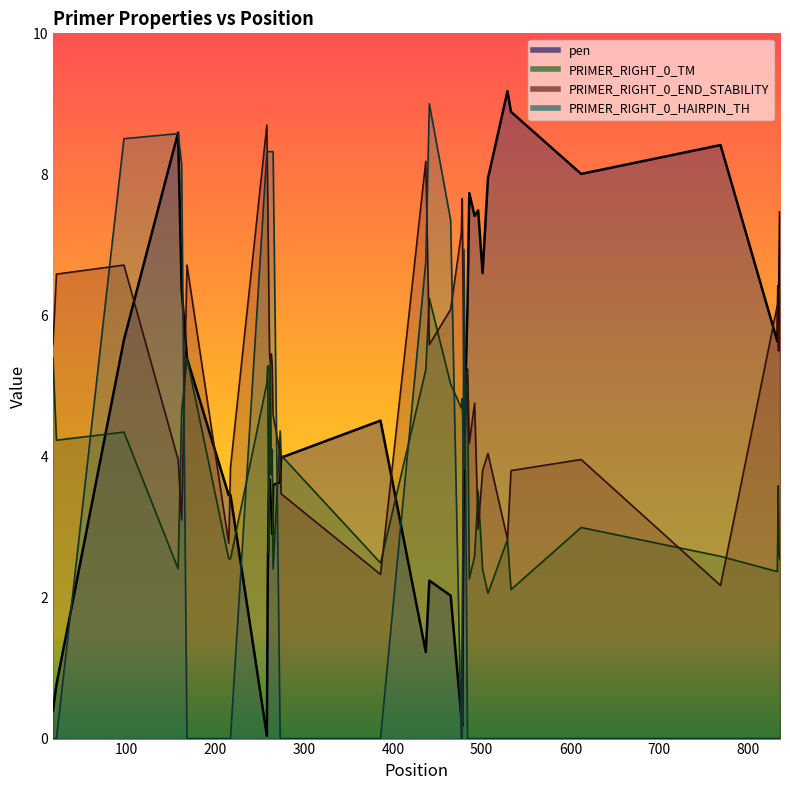

What is the maximum value shown in the chart?

9.2